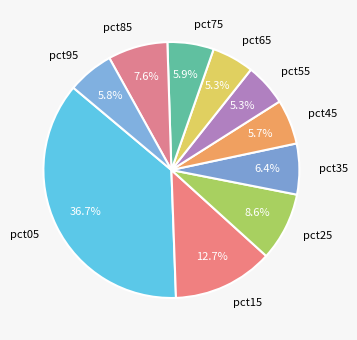

To the nearest percent, what percentage of the pie is pct75?

6%